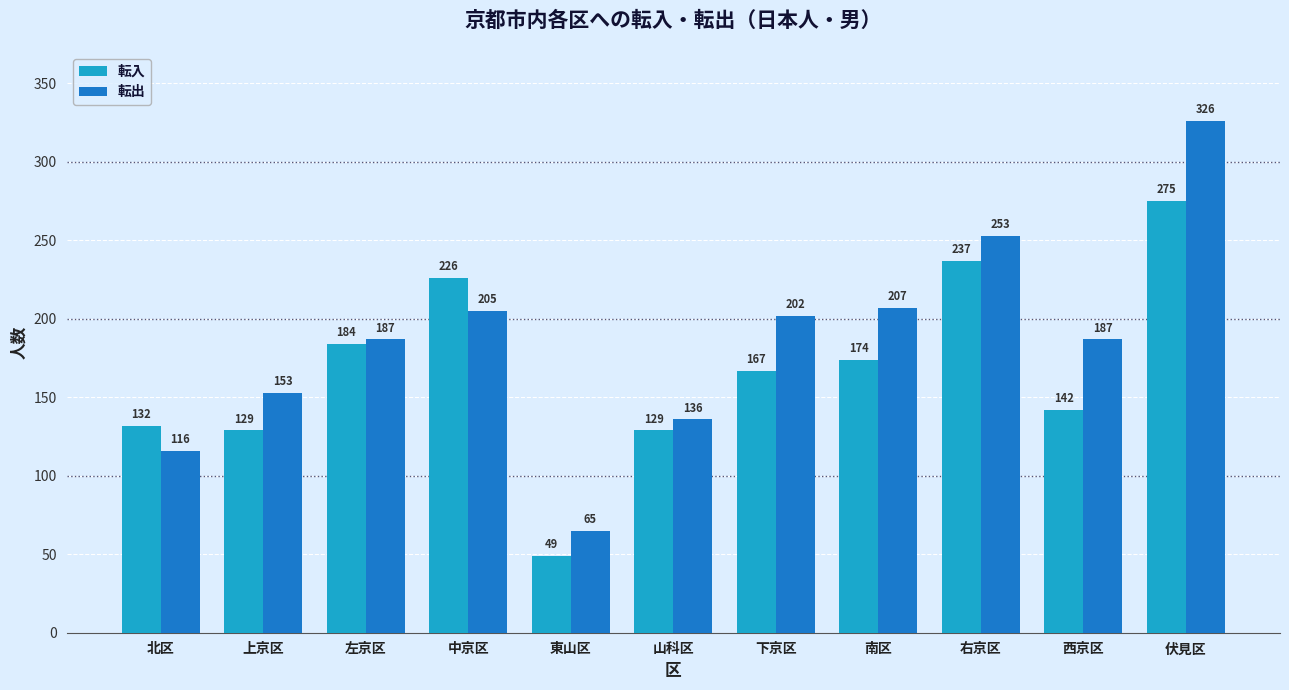

Are the bars grouped side by side (vs. stacked)?

Yes